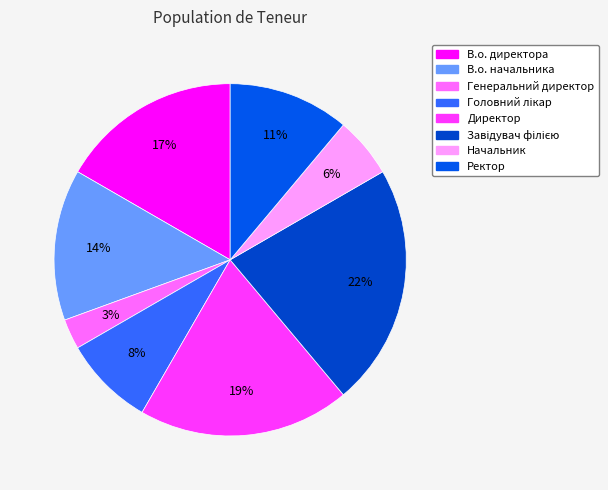

To the nearest percent, what is the difference between the largest and smallest slice percentages?

19%